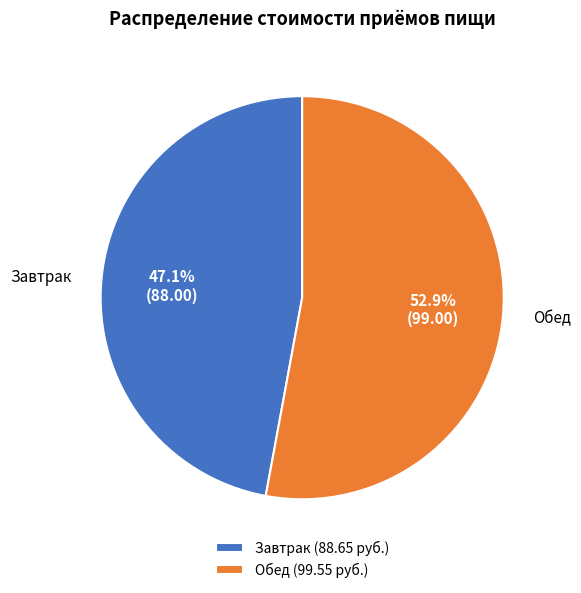

Rank the categories by value from lowest to highest.

Завтрак, Обед